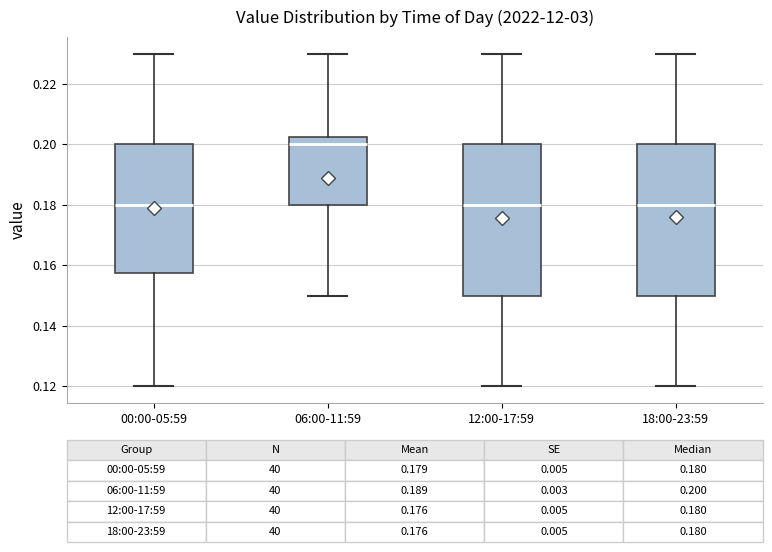

Which box has the highest median line?

06:00-11:59